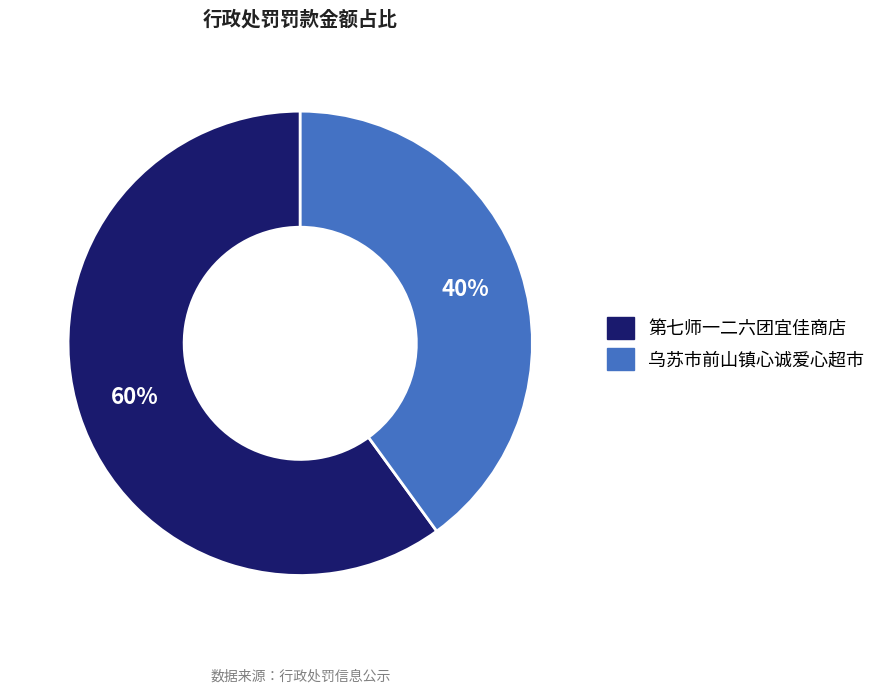

Is the sum of 乌苏市前山镇心诚爱心超市 and 第七师一二六团宜佳商店 greater than half?

Yes